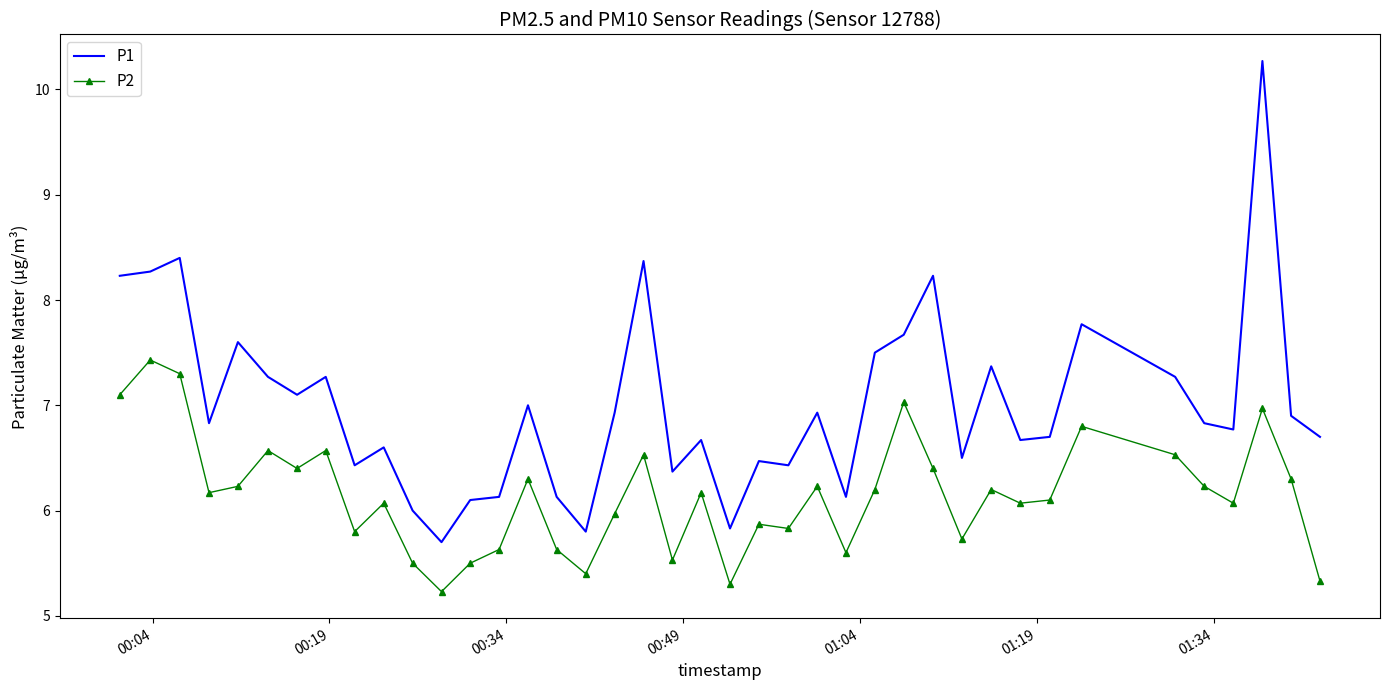

Reading left to right, what are all the values shown in this chart?

P1: 8.2	8.3	8.4	6.8	7.6	7.3	7.1	7.3	6.4	6.6	6.0	5.7	6.1	6.1	7.0	6.1	5.8	6.9	8.4	6.4	6.7	5.8	6.5	6.4	6.9	6.1	7.5	7.7	8.2	6.5	7.4	6.7	6.7	7.8	7.3	6.8	6.8	10.3	6.9	6.7
P2: 7.1	7.4	7.3	6.2	6.2	6.6	6.4	6.6	5.8	6.1	5.5	5.2	5.5	5.6	6.3	5.6	5.4	6.0	6.5	5.5	6.2	5.3	5.9	5.8	6.2	5.6	6.2	7.0	6.4	5.7	6.2	6.1	6.1	6.8	6.5	6.2	6.1	7.0	6.3	5.3